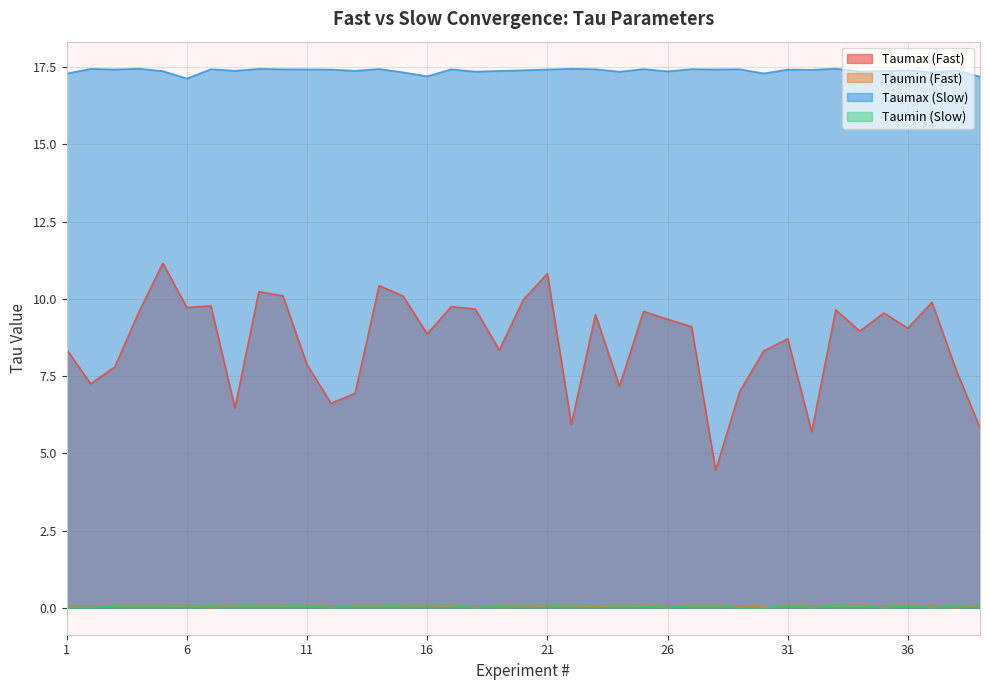

Reading left to right, list all the values displayed in this chart.

Taumax (Fast): 8.4	7.2	7.8	9.6	11.2	9.7	9.8	6.5	10.2	10.1	7.9	6.6	6.9	10.4	10.1	8.9	9.7	9.7	8.3	10.0	10.8	5.9	9.5	7.2	9.6	9.3	9.1	4.4	7.0	8.3	8.7	5.7	9.6	9.0	9.5	9.0	9.9	7.7	5.8
Taumin (Fast): 0.1	0.1	0.1	0.1	0.1	0.1	0.0	0.1	0.1	0.1	0.1	0.1	0.1	0.1	0.1	0.1	0.0	0.1	0.0	0.0	0.1	0.1	0.0	0.1	0.1	0.1	0.1	0.1	0.1	0.0	0.1	0.1	0.1	0.1	0.1	0.1	0.1	0.0	0.1
Taumax (Slow): 17.3	17.4	17.4	17.4	17.4	17.1	17.4	17.4	17.4	17.4	17.4	17.4	17.4	17.4	17.3	17.2	17.4	17.4	17.4	17.4	17.4	17.4	17.4	17.3	17.4	17.4	17.4	17.4	17.4	17.3	17.4	17.4	17.4	17.3	17.4	17.4	17.3	17.4	17.2
Taumin (Slow): 0.0	0.0	0.1	0.1	0.1	0.1	0.1	0.1	0.1	0.1	0.1	0.0	0.1	0.1	0.1	0.1	0.1	0.0	0.1	0.1	0.1	0.1	0.1	0.1	0.1	0.0	0.1	0.1	0.0	0.0	0.1	0.0	0.1	0.1	0.0	0.1	0.0	0.1	0.1